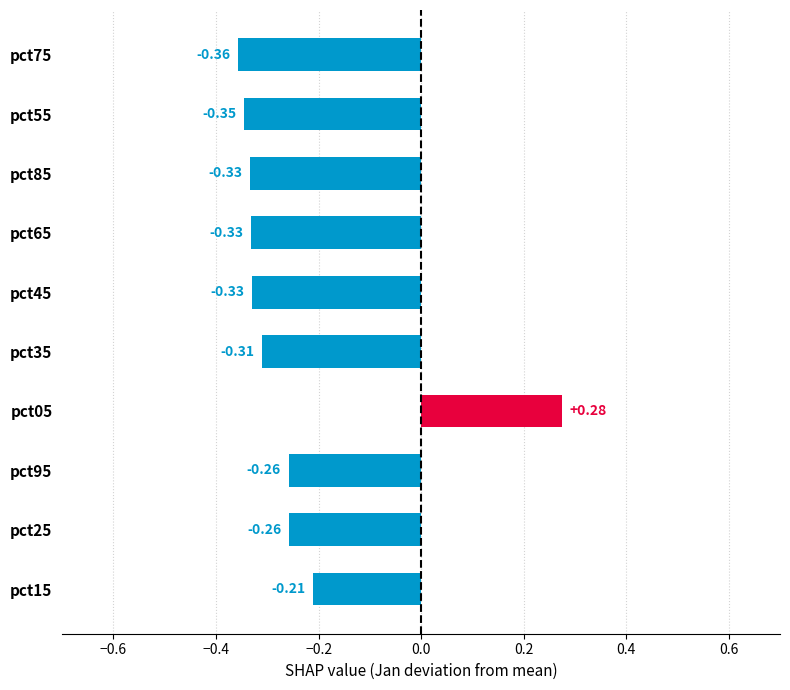

Where is the data nearest to the value 0?

pct15